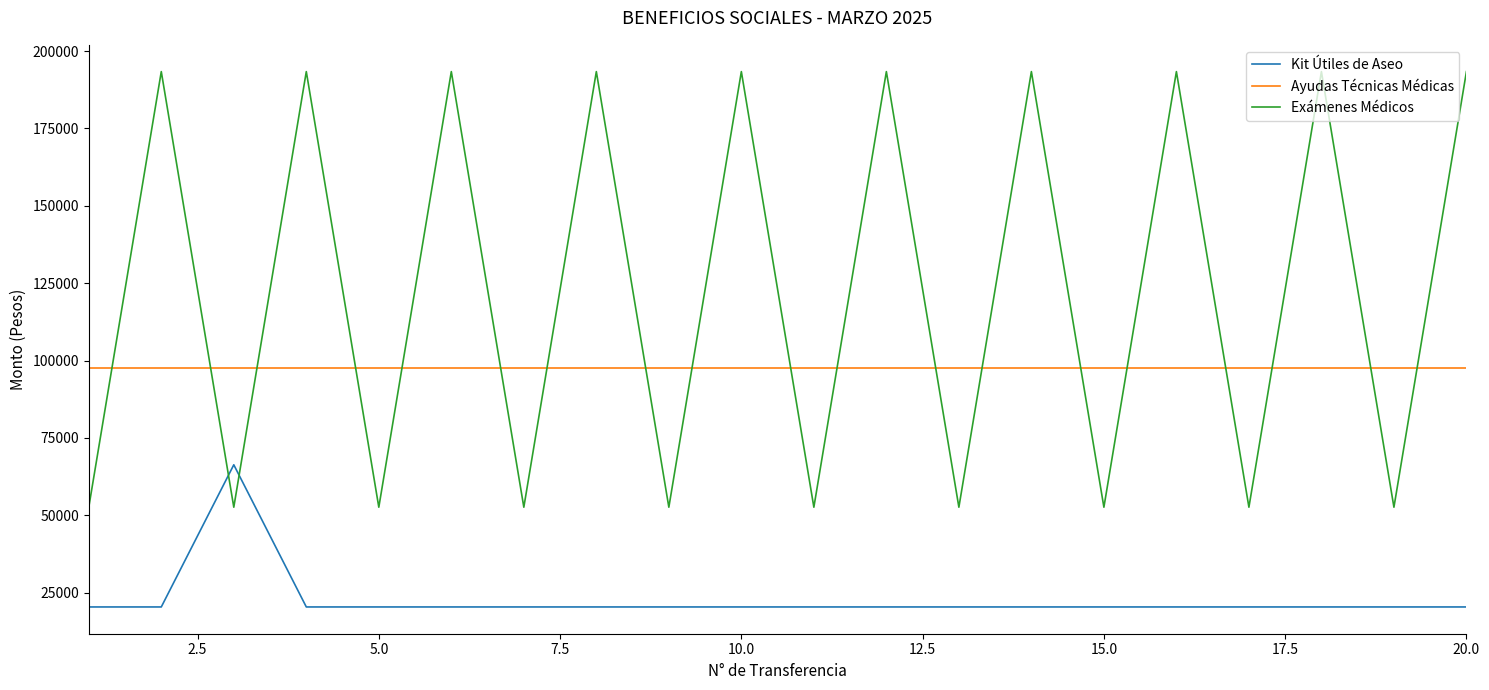

In Kit Útiles de Aseo, how many points are higher than both neighbors (excluding endpoints)?

1